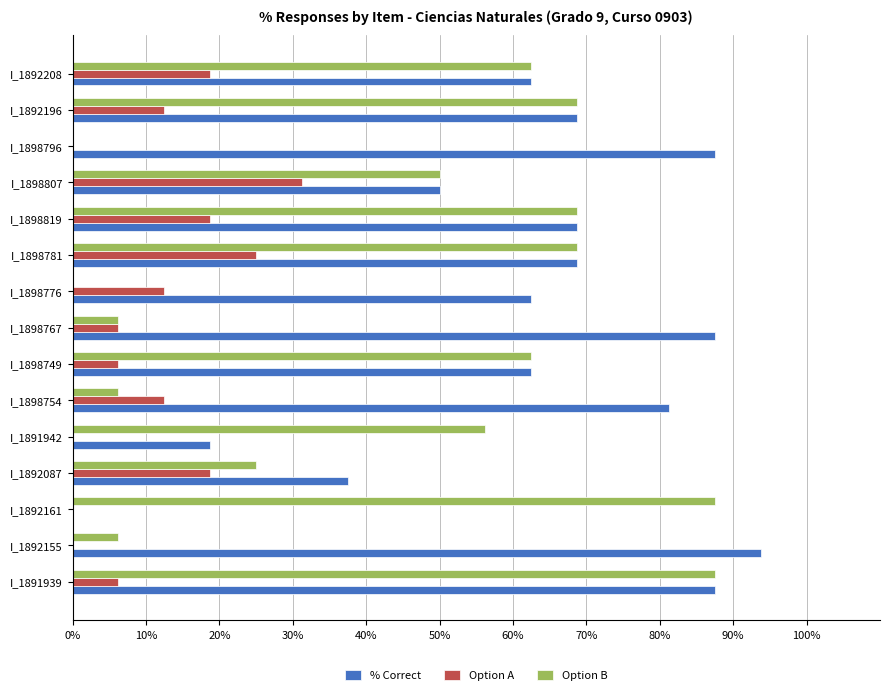

Is it true that % Correct equals 61.4 at I_1892087?

False